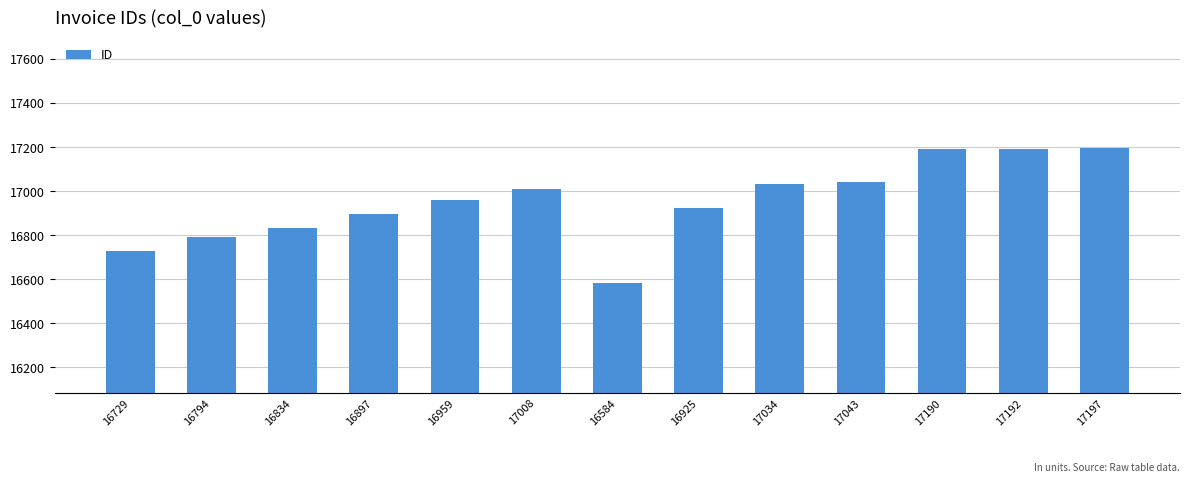

What is the change in value from 16925 to 17197?

+272